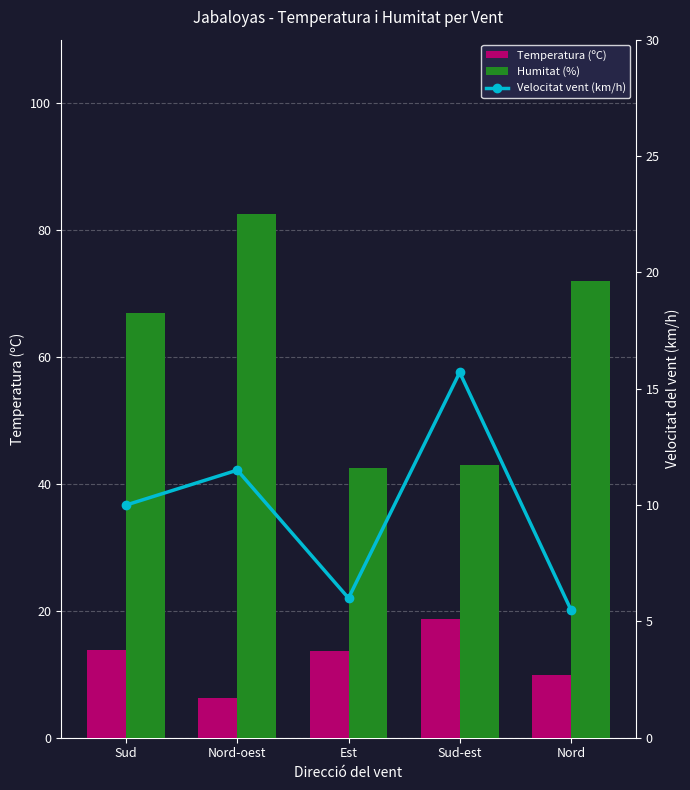

Count the number of categories in the chart.

5